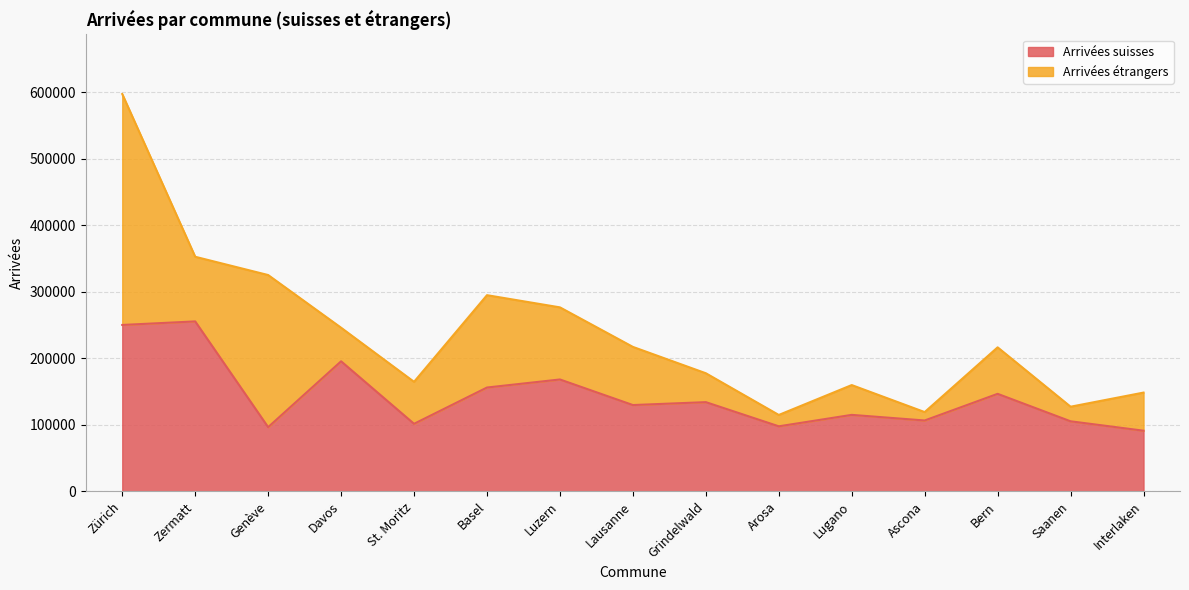

What is the difference between the values at Interlaken and Grindelwald?

42969